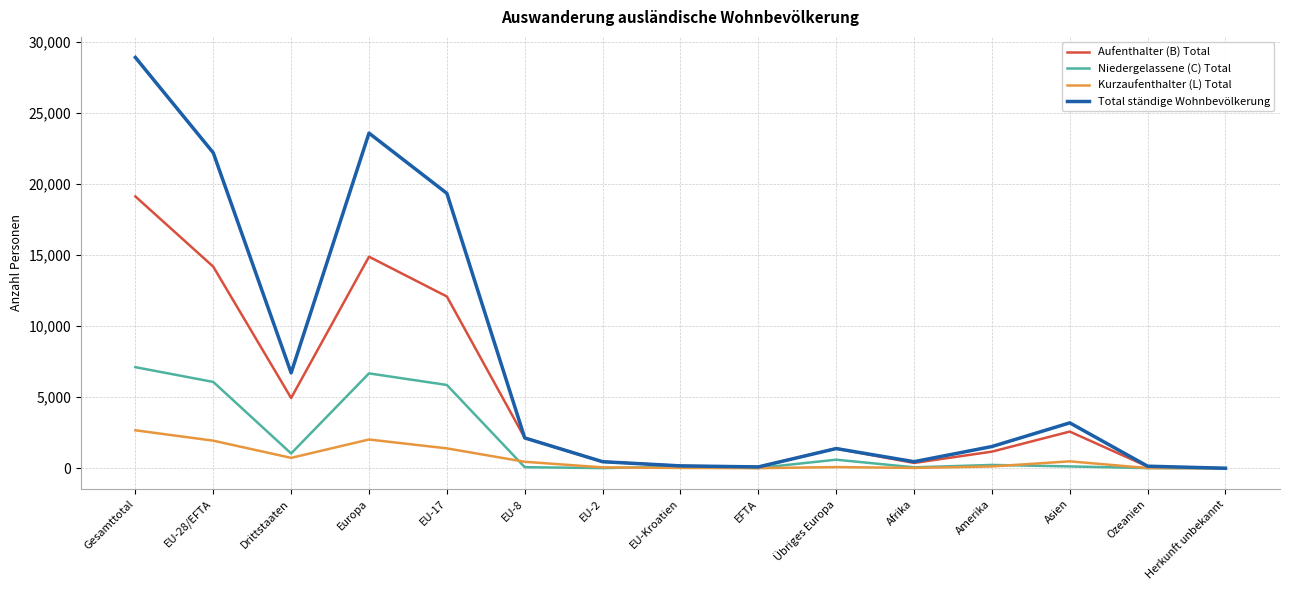

Which series has the largest total across all categories?

Total ständige Wohnbevölkerung